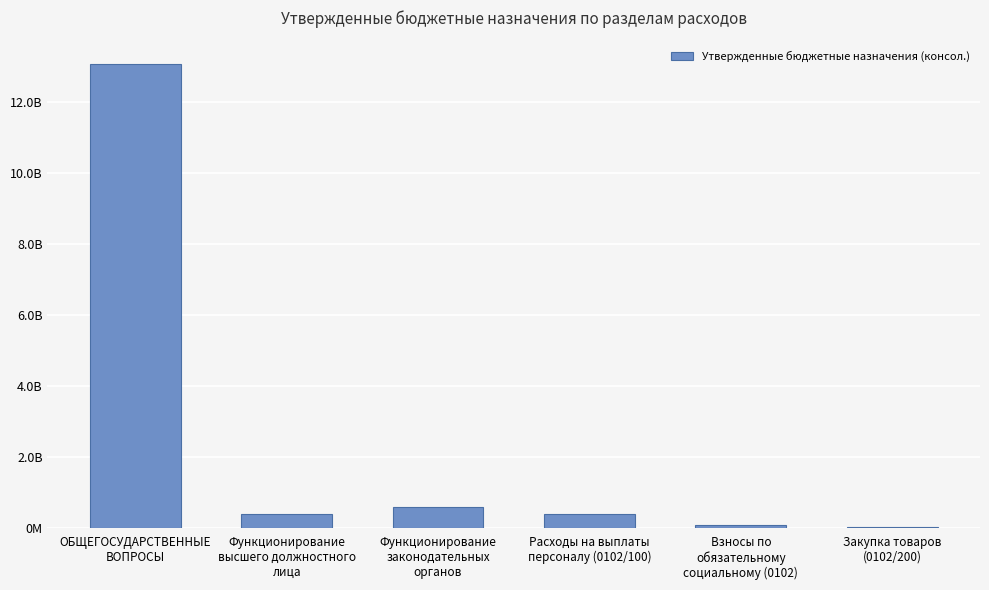

Which has a higher value, Функционирование
высшего должностного
лица or Функционирование
законодательных
органов?

Функционирование
законодательных
органов